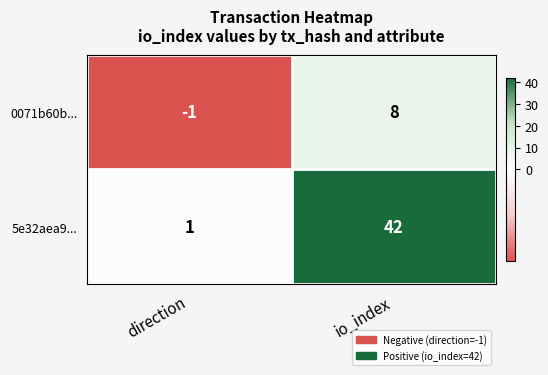

At which category is the sum across all series the highest?

io_index